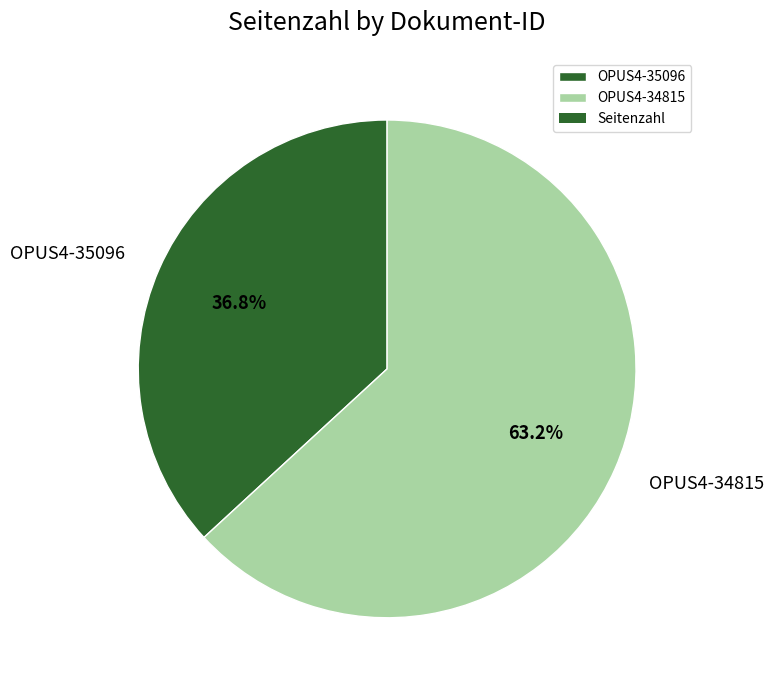

To the nearest percent, what is the combined percentage of OPUS4-35096 and OPUS4-34815?

100%